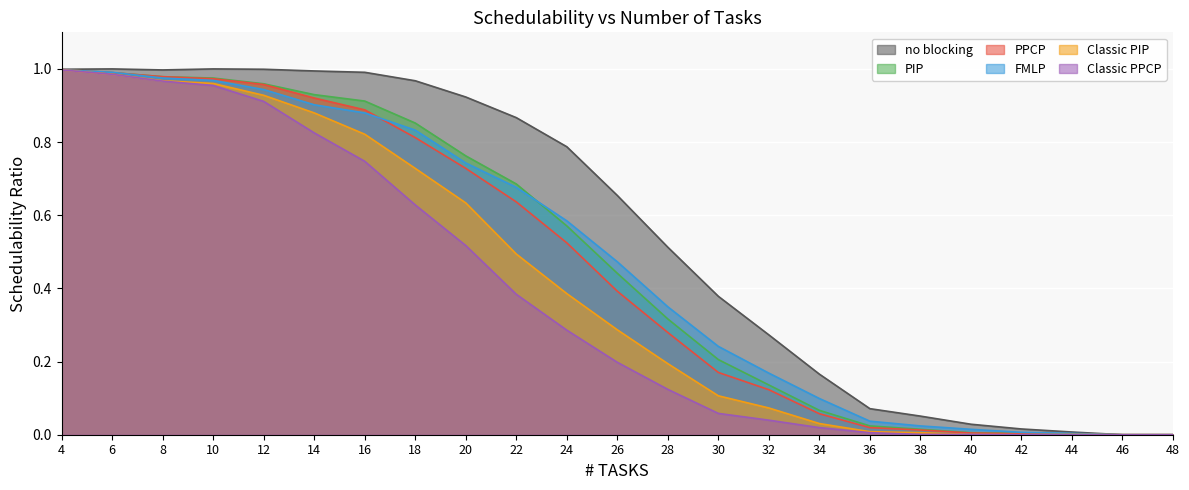

List the series in order of their peak value, highest first.

no blocking, PIP, PPCP, FMLP, Classic PIP, Classic PPCP